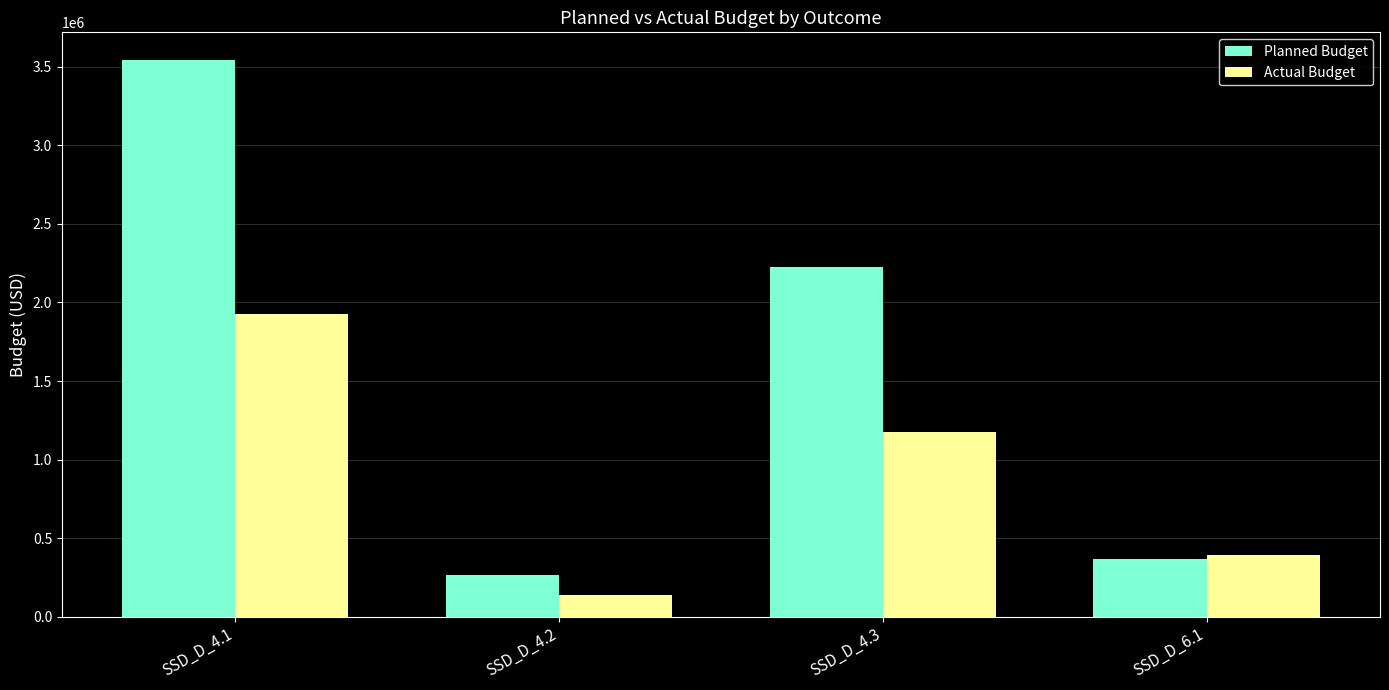

At which category is the sum across all series the highest?

SSD_D_4.1